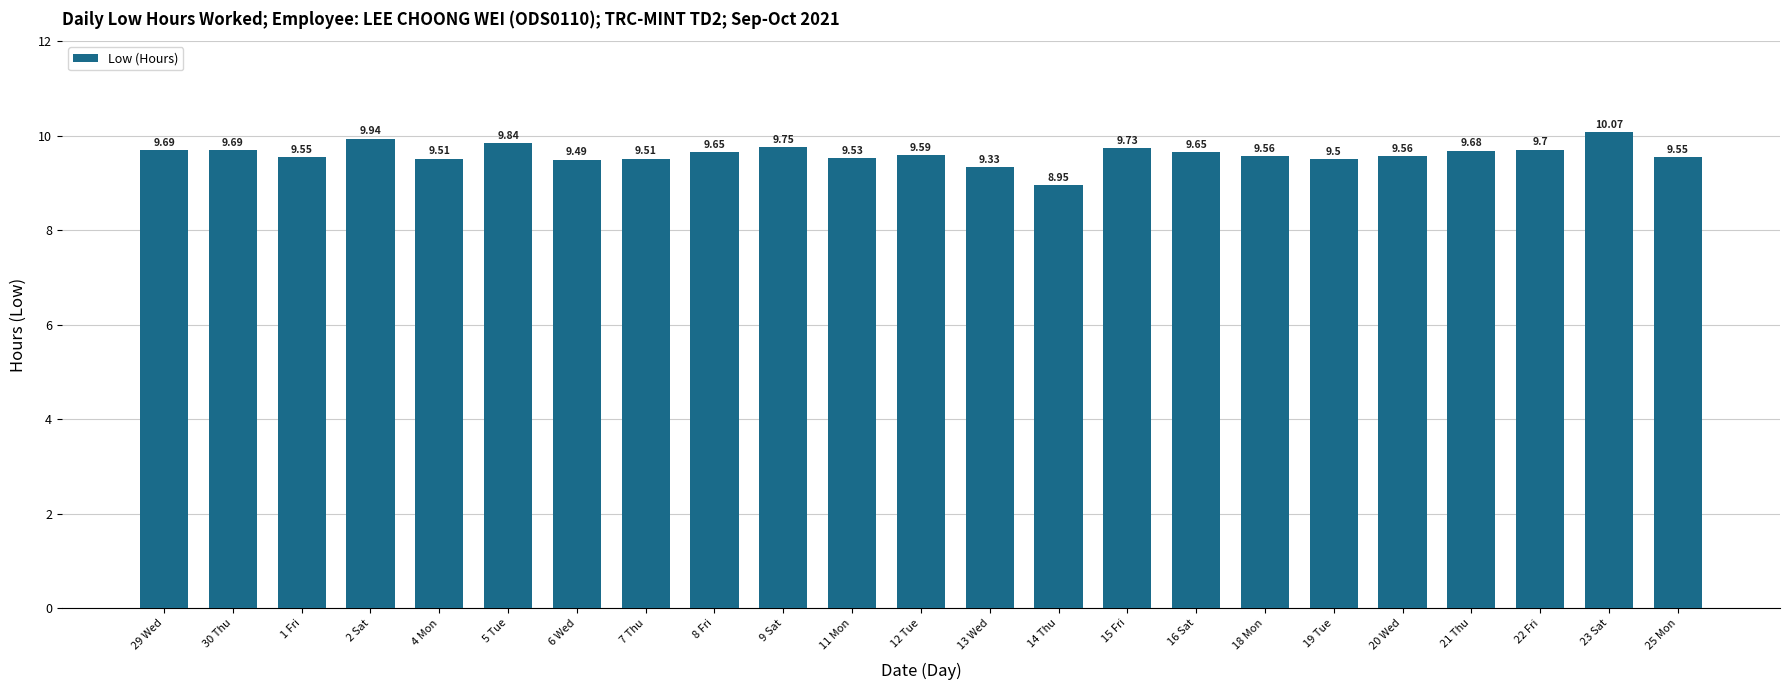

What is the difference between the maximum and second lowest values?

0.7